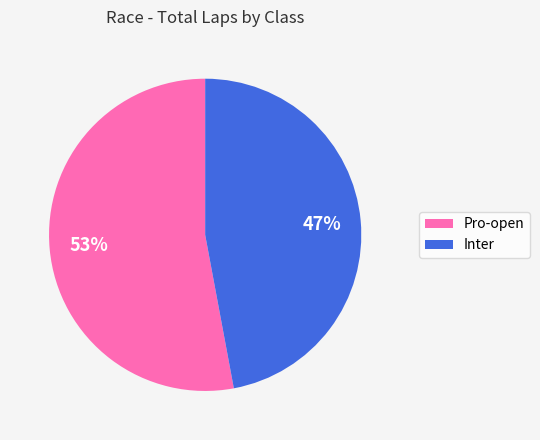

Approximately how many times larger is the value at Inter compared to Pro-open?

0.9